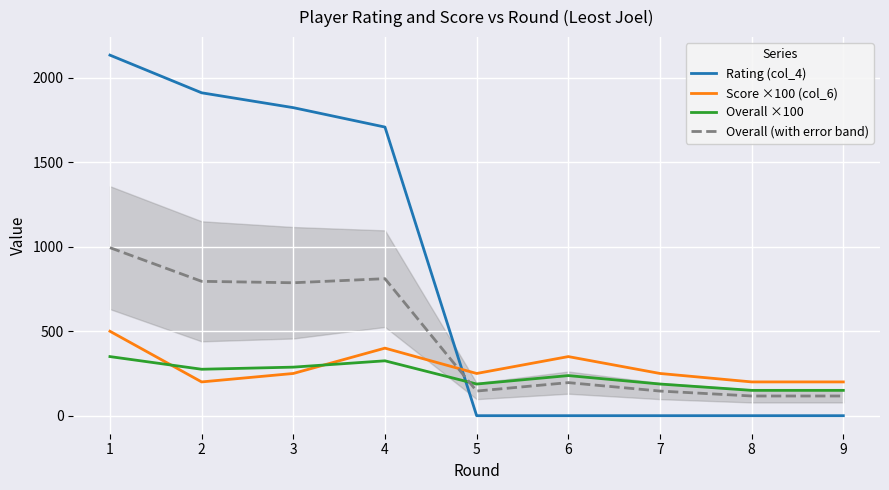

At how many categories does at least one series exceed 1307?

4